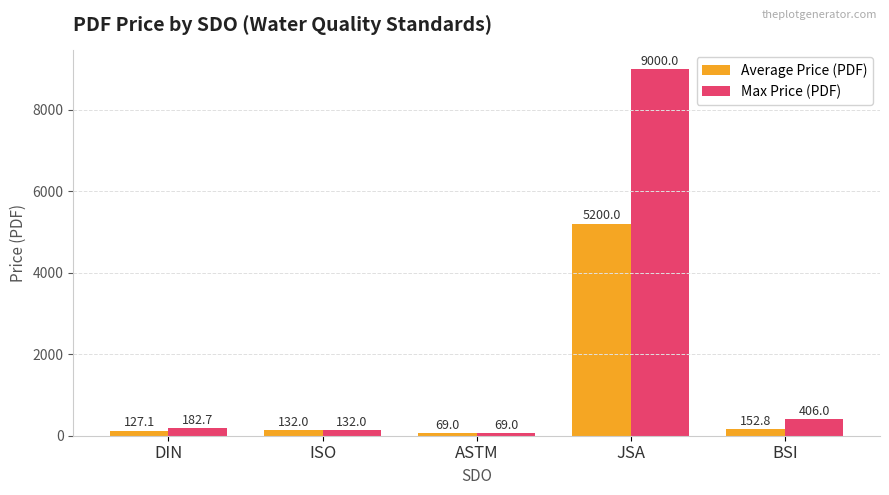

The value of Max Price (PDF) at JSA is 2510.3. True or false?

False